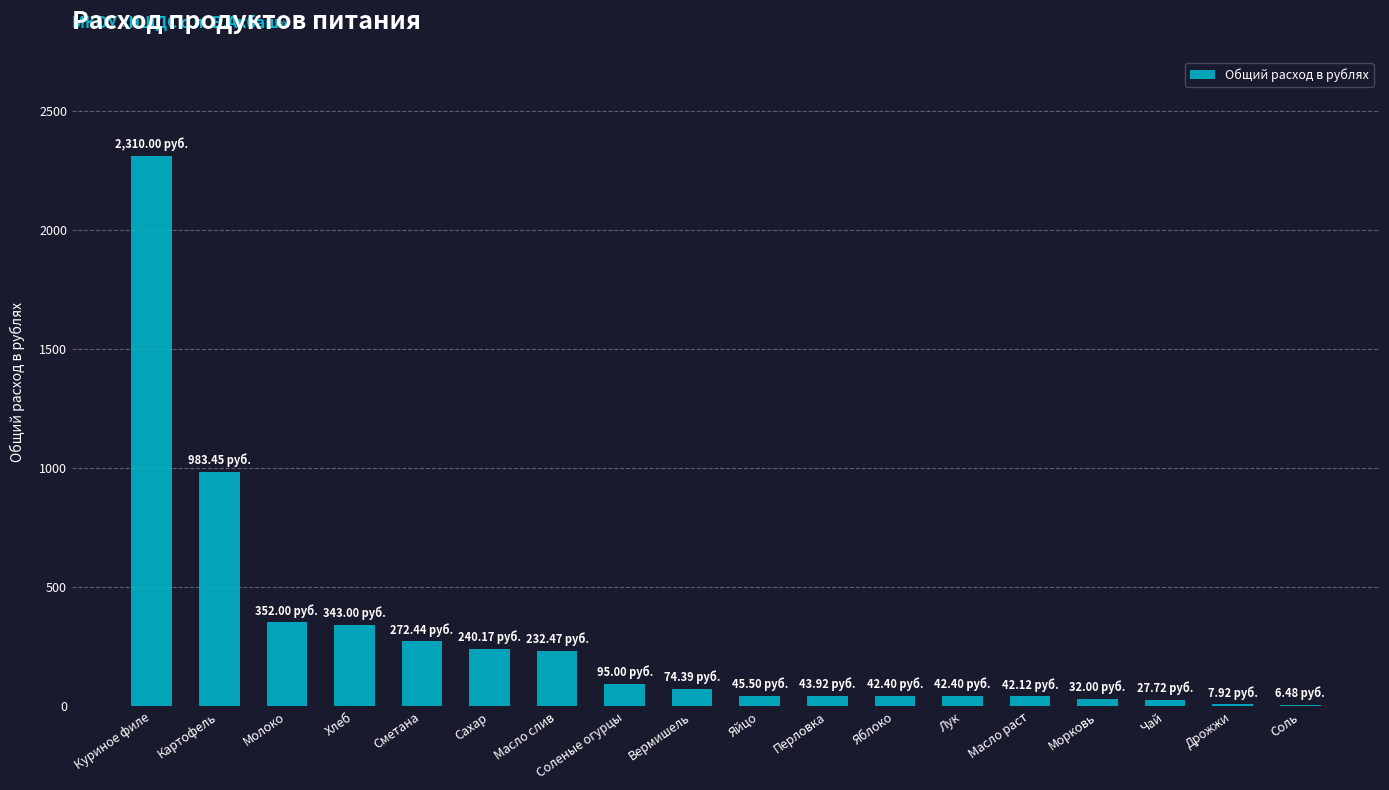

Read the value at Лук.

42.4